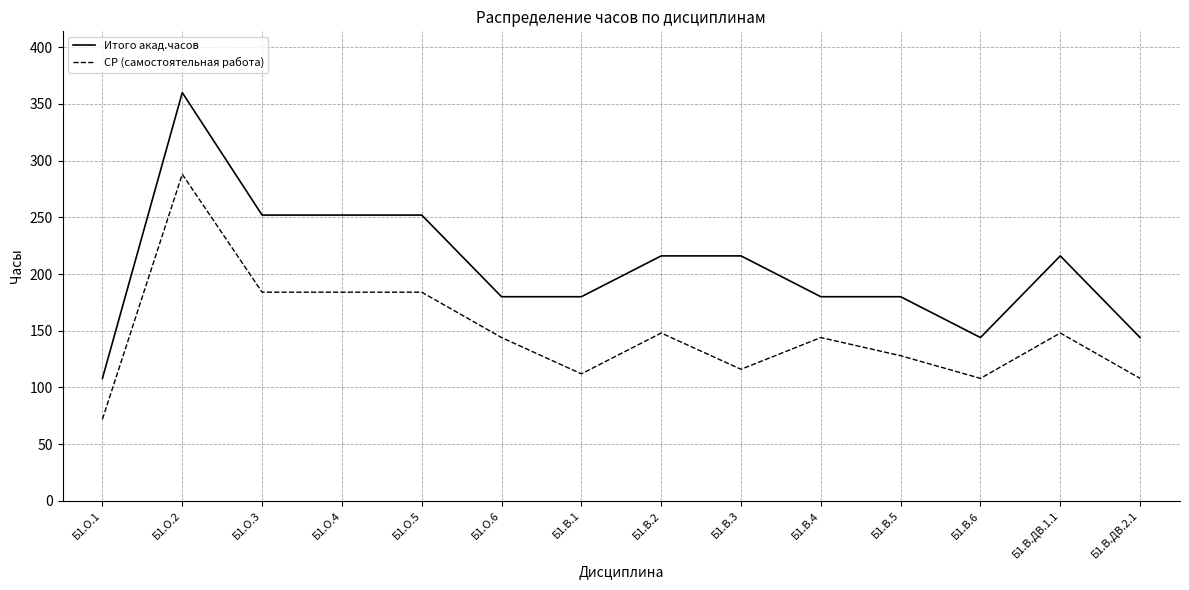

Rank the series by their maximum value, from highest to lowest.

Итого акад.часов, СР (самостоятельная работа)